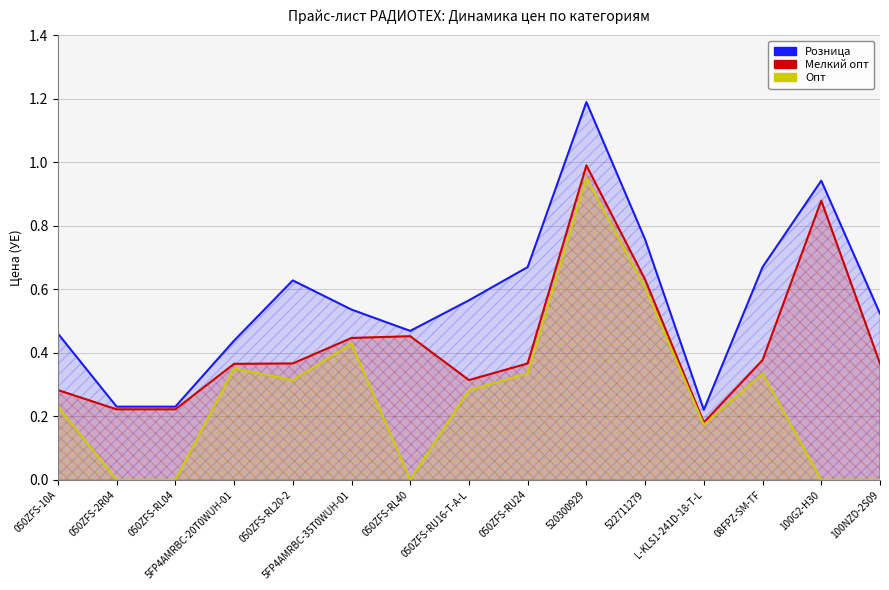

List the labels in order of Опт value, largest first.

520300929, 522711279, 5FP4AMRBC-35T0WUH-01, 5FP4AMRBC-20T0WUH-01, 050ZFS-RU24, 08FPZ-SM-TF, 050ZFS-RL20-2, 050ZFS-RU16-T-A-L, 050ZFS-10A, L-KLS1-241D-18-T-L, 050ZFS-2R04, 050ZFS-RL04, 050ZFS-RL40, 100G2-H30, 100NZD-2S09